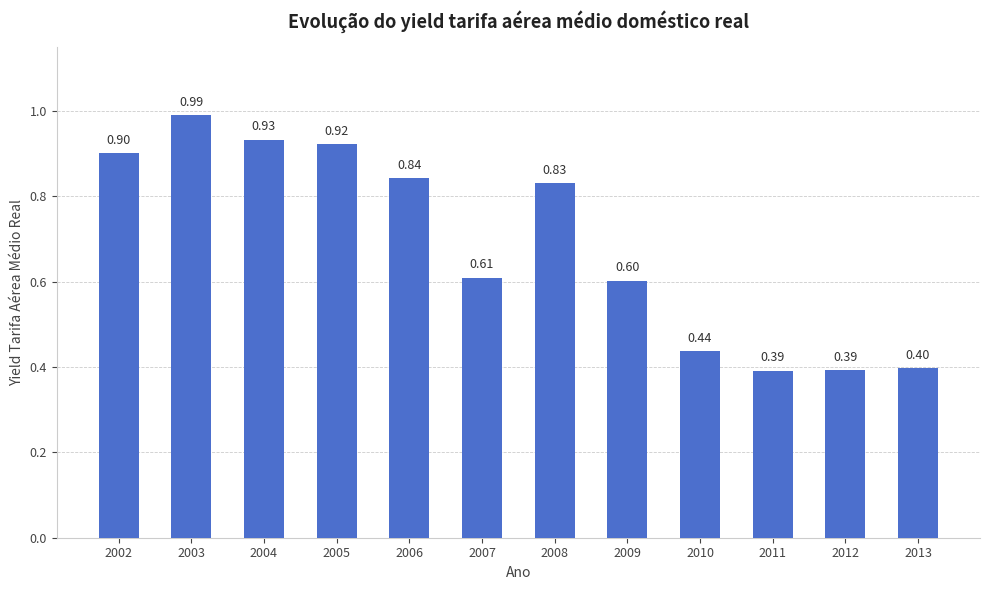

Are the bars horizontal?

No